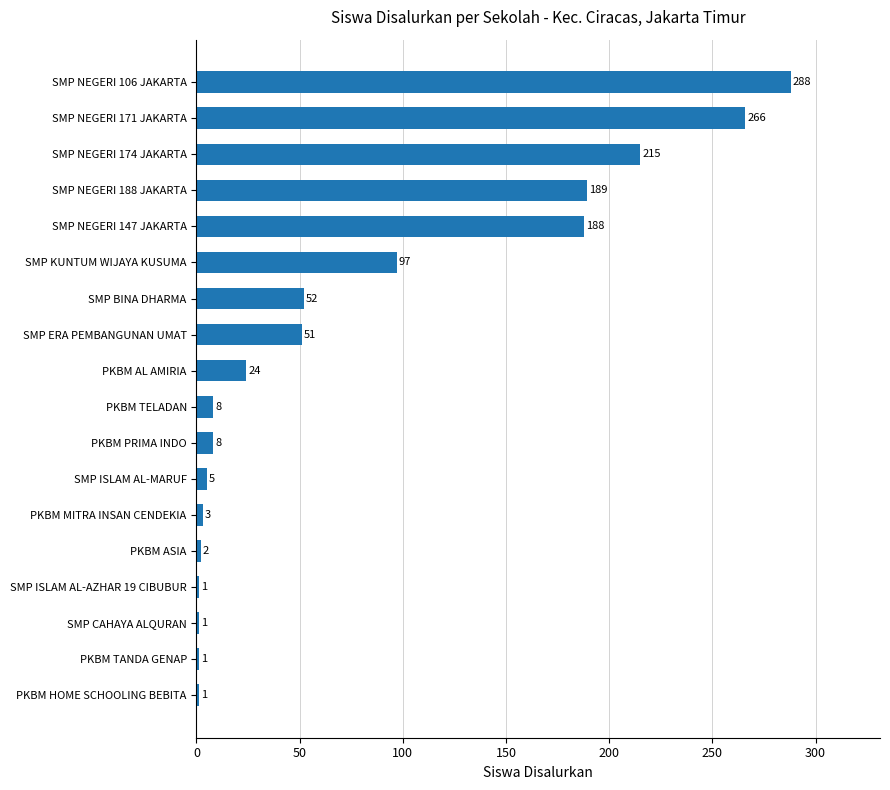

Is it true that the value at SMP BINA DHARMA is 27?

False